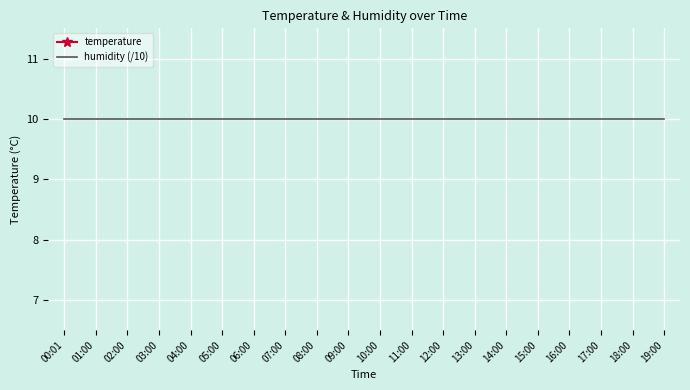

What position from the left is 03:00?

4